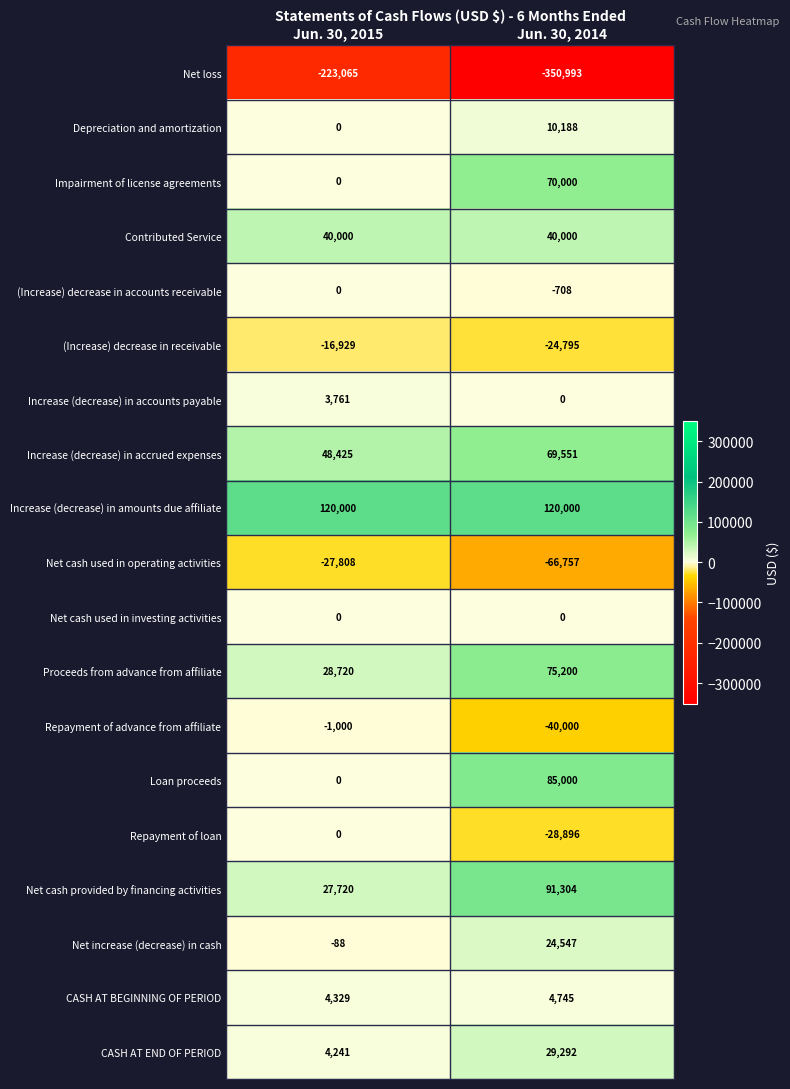

At which label does Net increase (decrease) in cash reach its peak?

Jun. 30, 2014